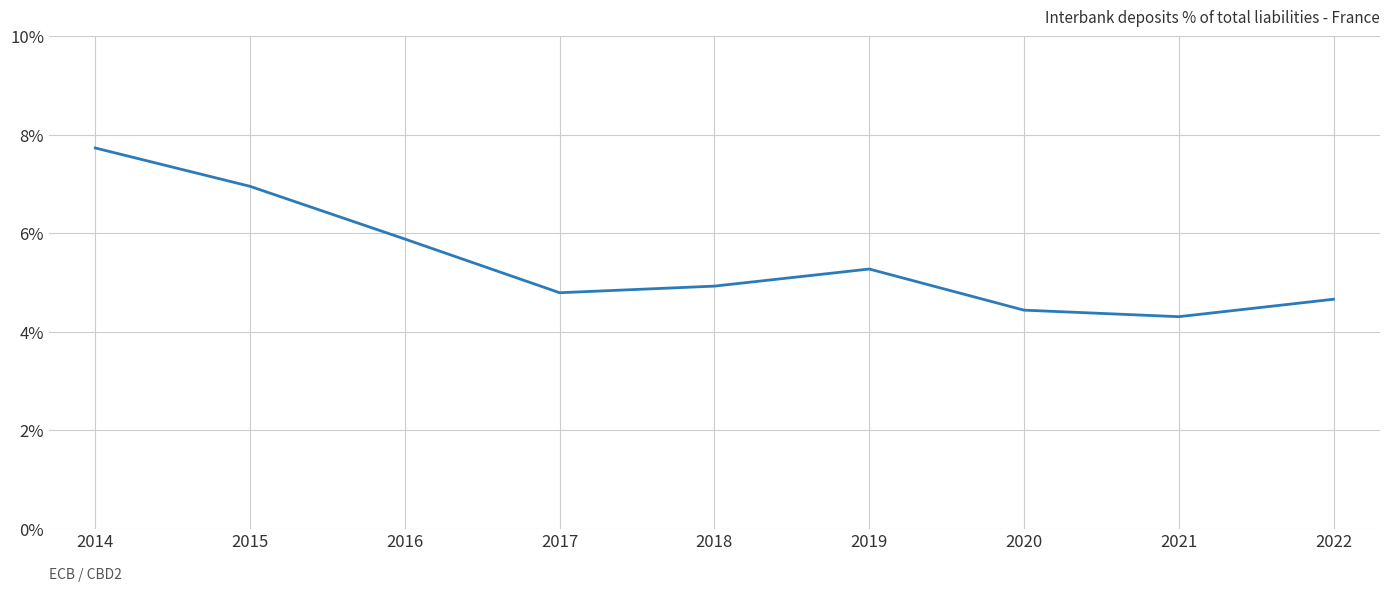

Reading right to left, transcribe all the data shown in this chart.

2022=4.7	2021=4.3	2020=4.4	2019=5.3	2018=4.9	2017=4.8	2016=5.9	2015=7.0	2014=7.7